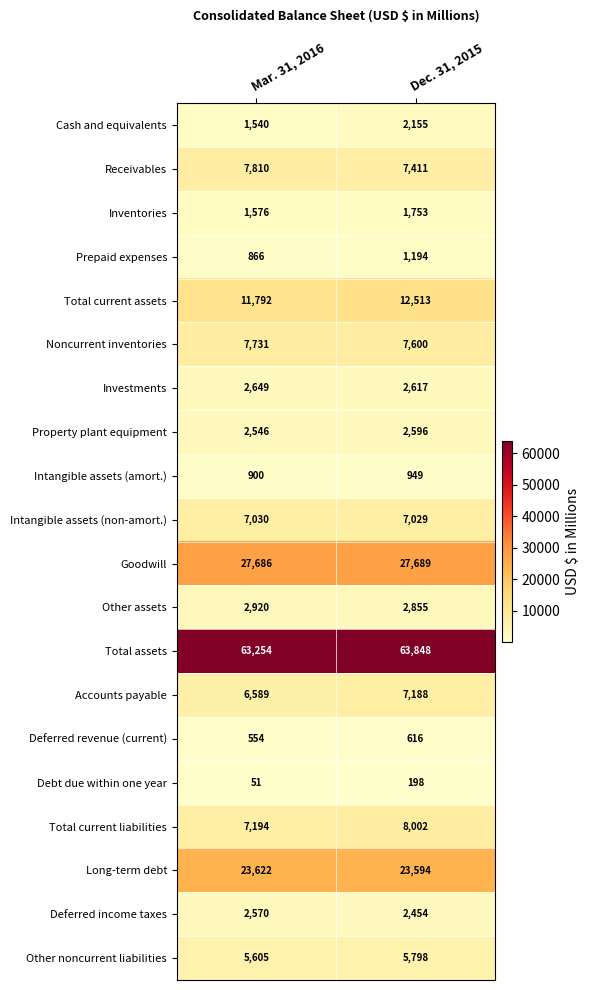

What is the difference between the maximum and minimum values in the Noncurrent inventories series?

131